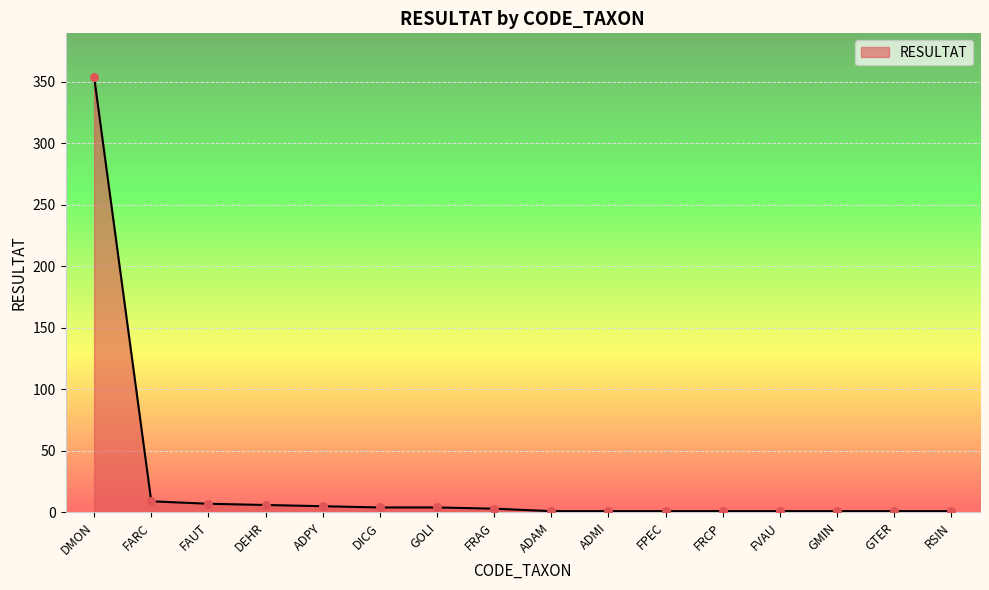

What is the change in value from GOLI to GTER?

-3